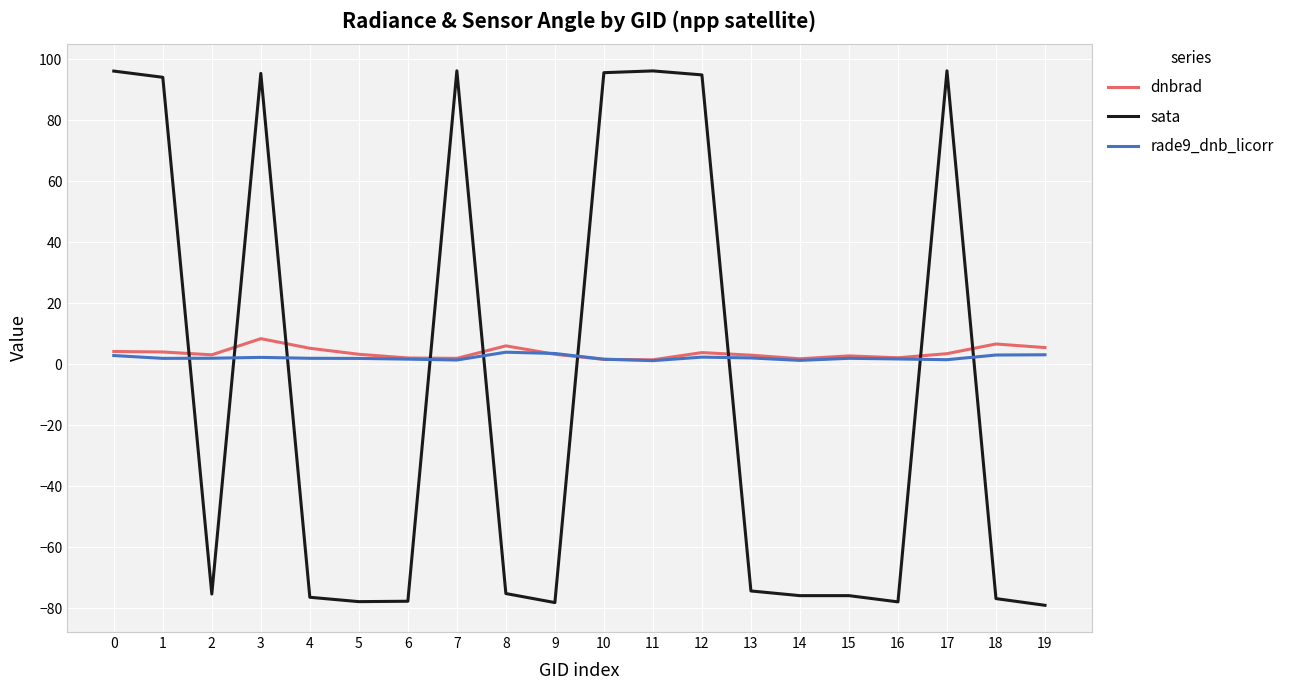

How many intersections are there between dnbrad and sata?

9